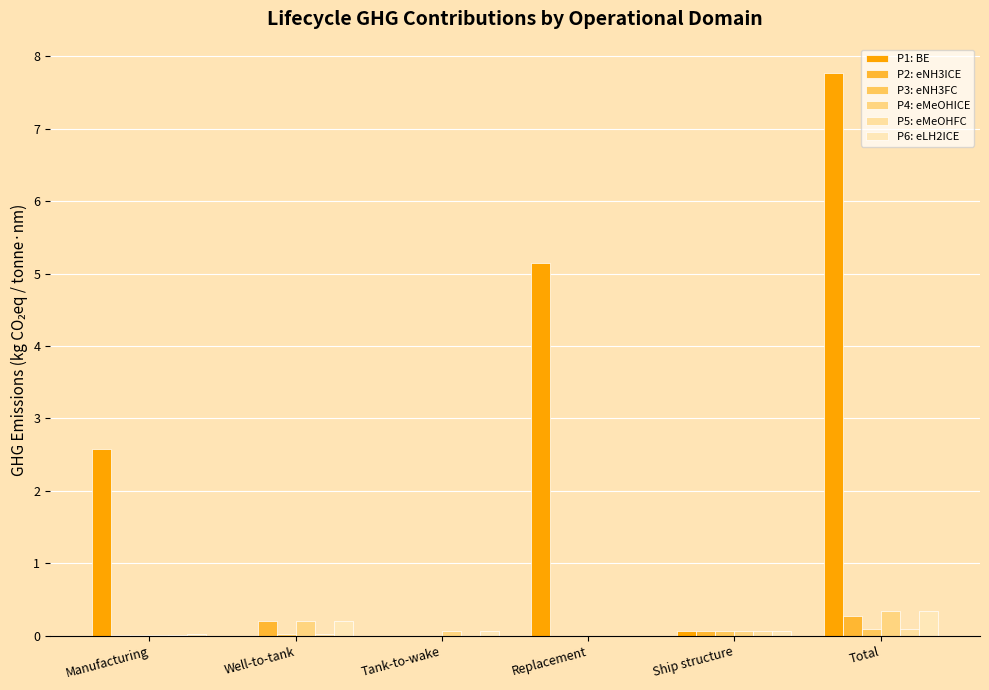

What is the average value of the P2: eNH3ICE series?

0.1